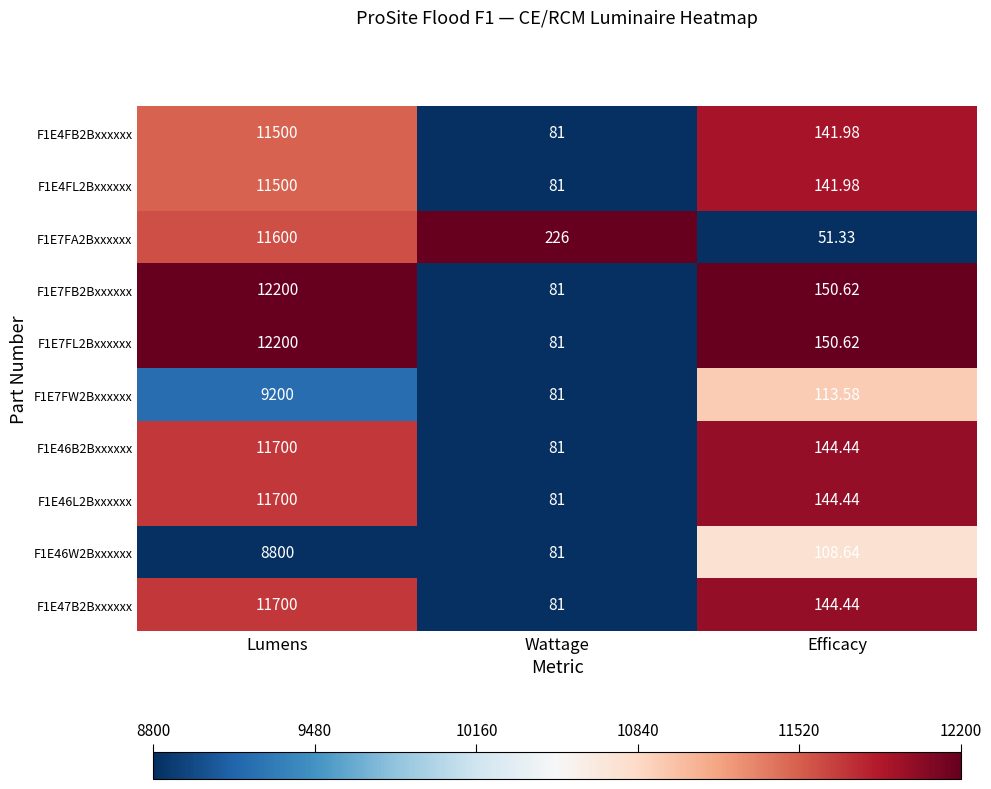

At which label does F1E7FB2Bxxxxxx reach its peak?

Lumens